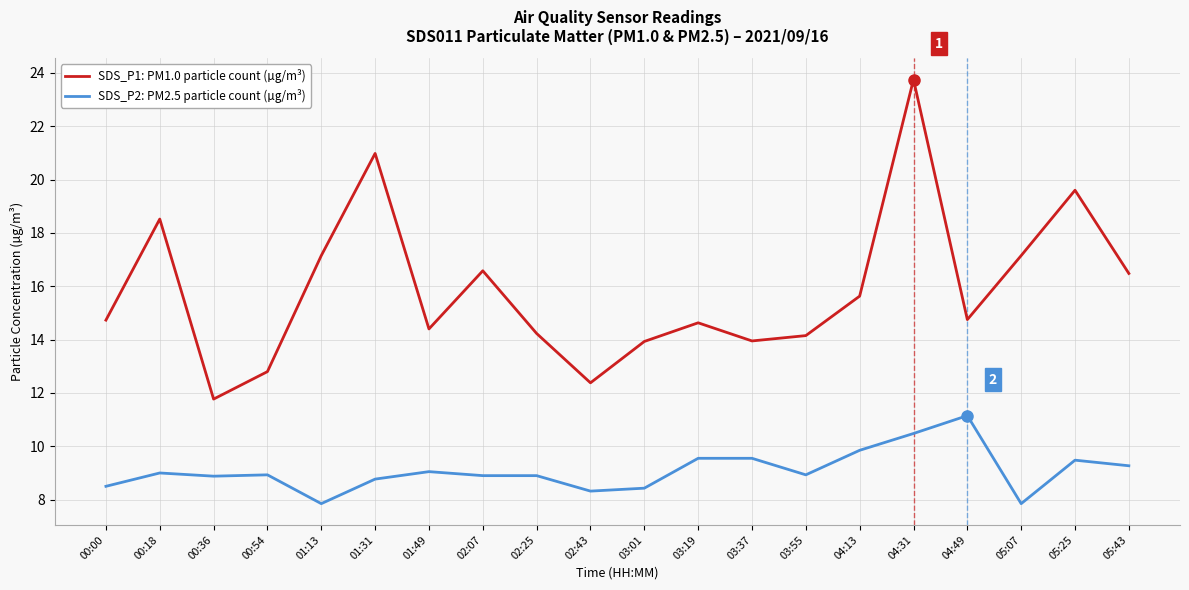

What position from the left is 04:31?

16